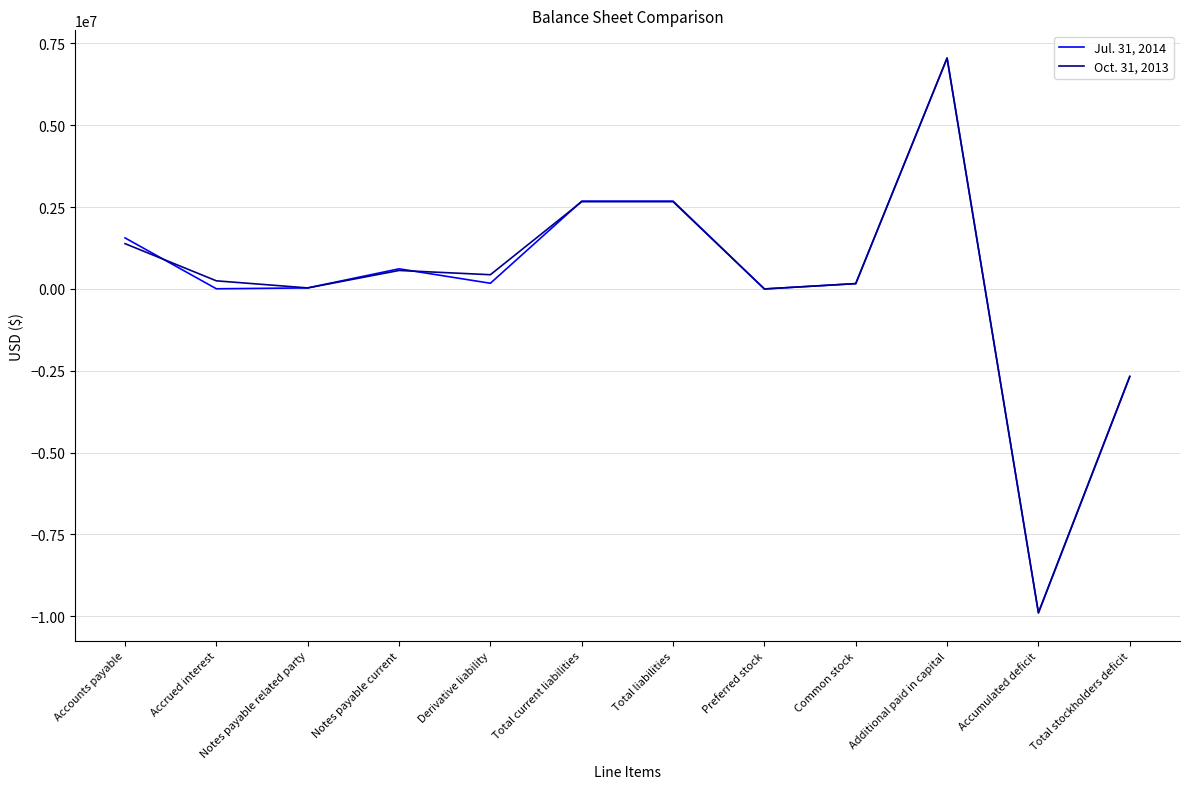

At which category does Oct. 31, 2013 reach its first local valley?

Notes payable related party